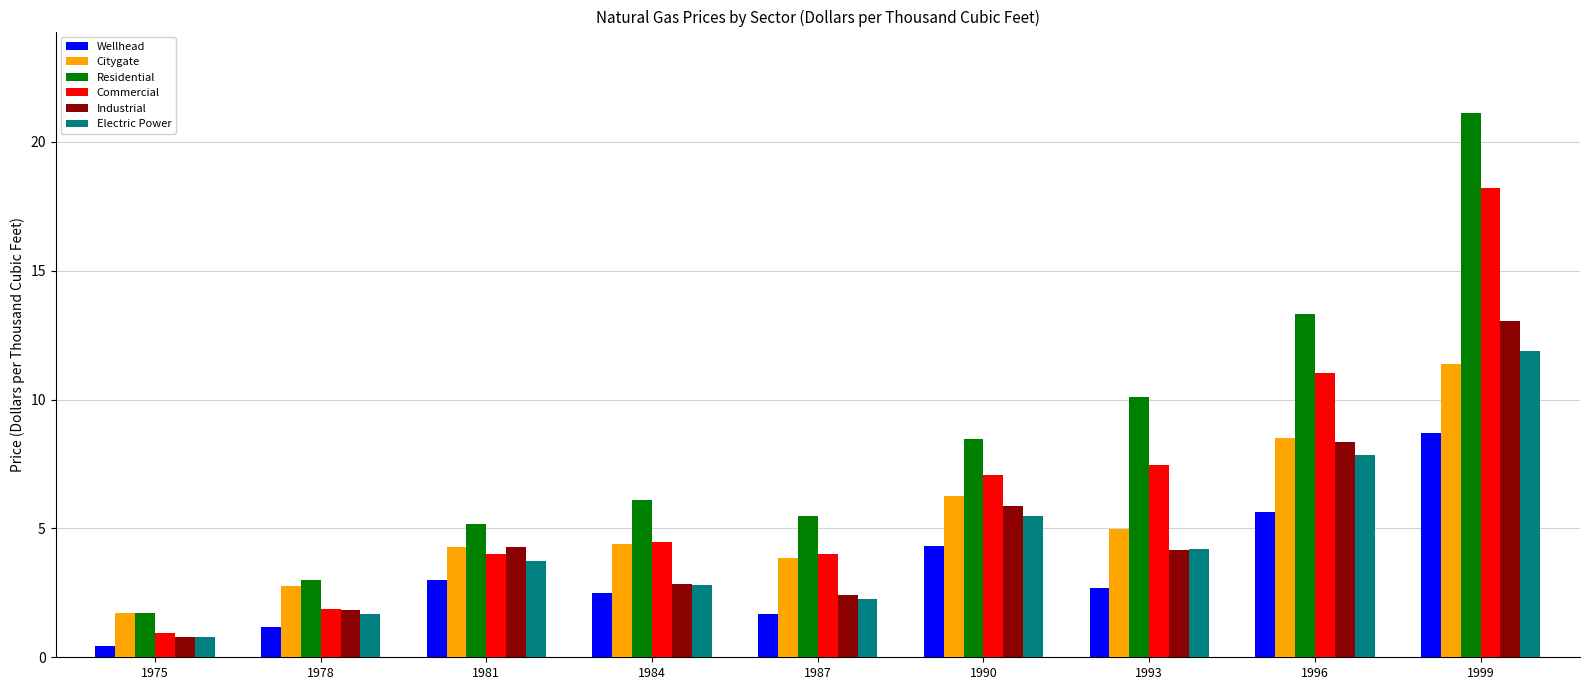

What is the smallest value displayed?

0.4